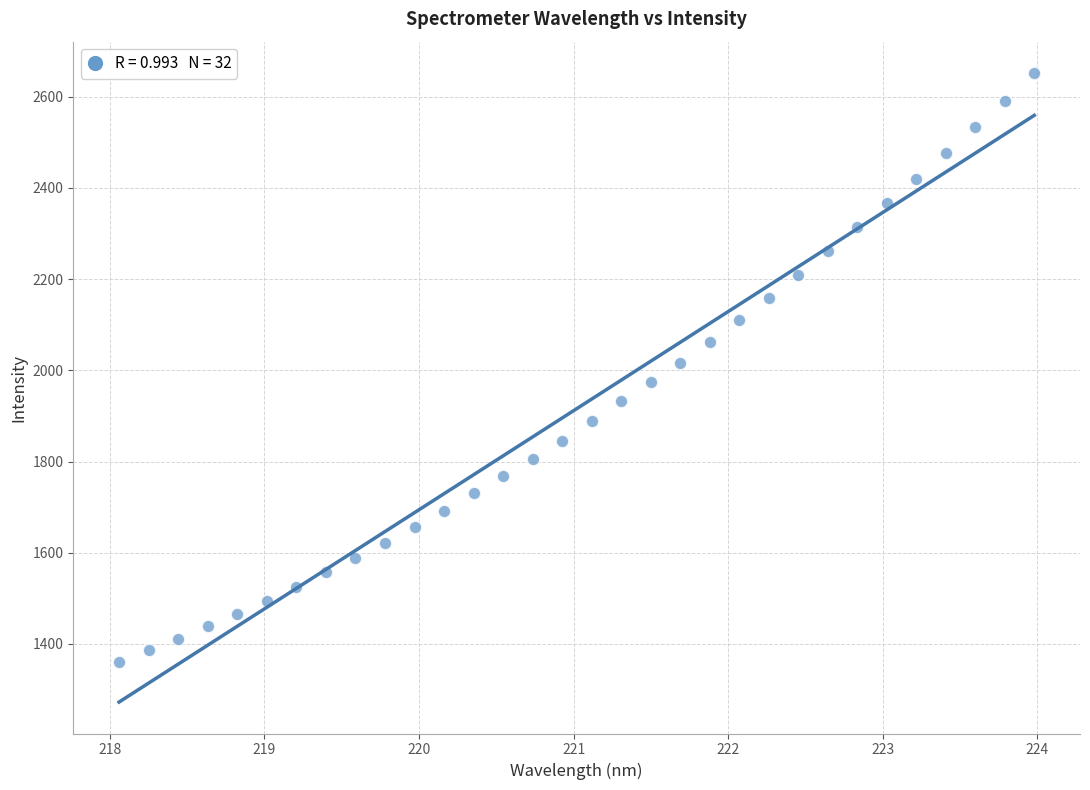

What is the range of X values (max minus min)?

5.9